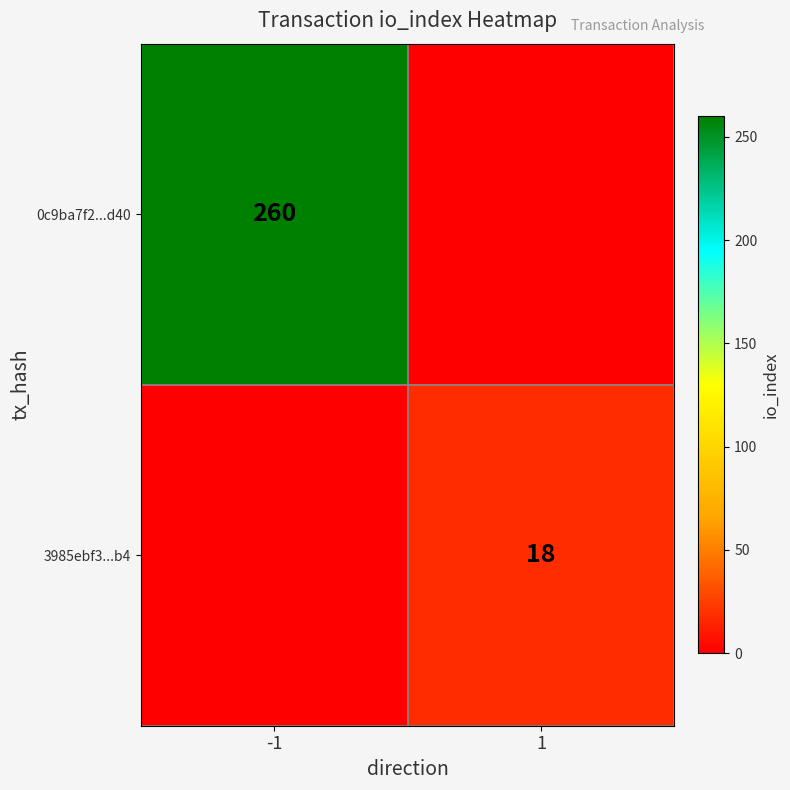

How many categories are shown in the chart?

2